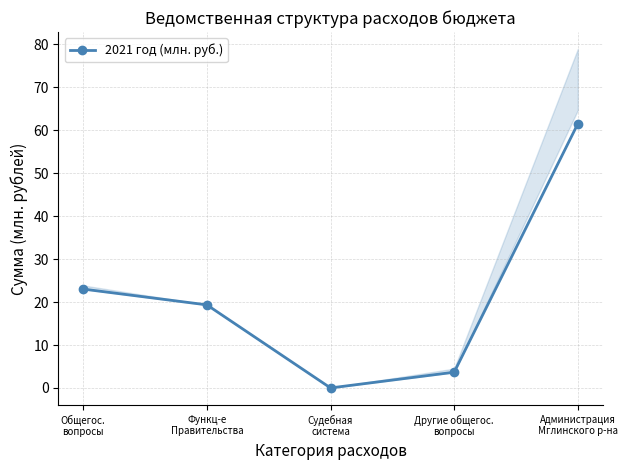

What position from the left is Другие общегос.
вопросы?

4